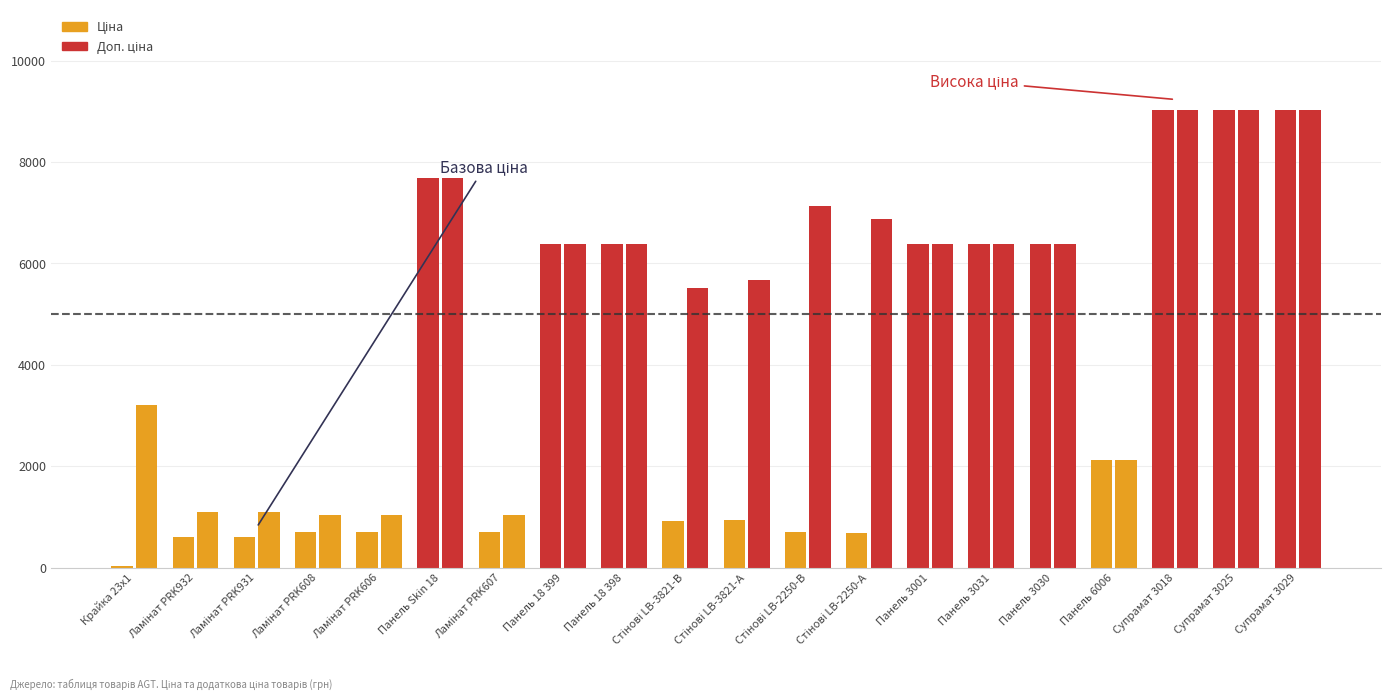

Reading right to left, extract all data points from this chart.

Ціна: Супрамат 3029=9033.4	Супрамат 3025=9033.4	Супрамат 3018=9033.4	Панель 6006=2131.8	Панель 3030=6378.9	Панель 3031=6378.9	Панель 3001=6378.9	Стінові LB-2250-А=688.5	Стінові LB-2250-В=713.0	Стінові LB-3821-А=944.9	Стінові LB-3821-В=920.5	Панель 18 398=6378.9	Панель 18 399=6378.9	Ламінат PRK607=701.4	Панель Skin 18=7680.9	Ламінат PRK606=701.4	Ламінат PRK608=701.4	Ламінат PRK931=596.5	Ламінат PRK932=596.5	Крайка 23x1=32.0
Доп. ціна: Супрамат 3029=9033.4	Супрамат 3025=9033.4	Супрамат 3018=9033.4	Панель 6006=2132.0	Панель 3030=6378.9	Панель 3031=6378.9	Панель 3001=6378.9	Стінові LB-2250-А=6885.5	Стінові LB-2250-В=7129.6	Стінові LB-3821-А=5669.5	Стінові LB-3821-В=5523.0	Панель 18 398=6378.9	Панель 18 399=6378.9	Ламінат PRK607=1036.0	Панель Skin 18=7680.9	Ламінат PRK606=1036.0	Ламінат PRK608=1036.0	Ламінат PRK931=1093.7	Ламінат PRK932=1093.7	Крайка 23x1=3205.0